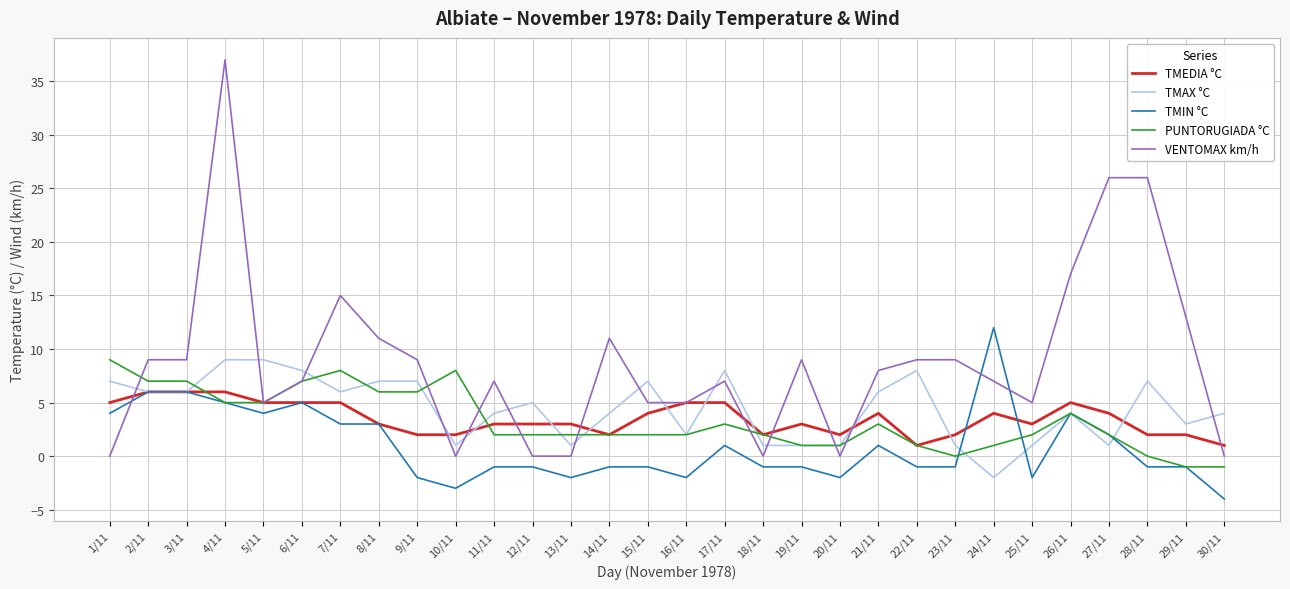

What are all the series names shown in the legend?

TMEDIA °C, TMAX °C, TMIN °C, PUNTORUGIADA °C, VENTOMAX km/h